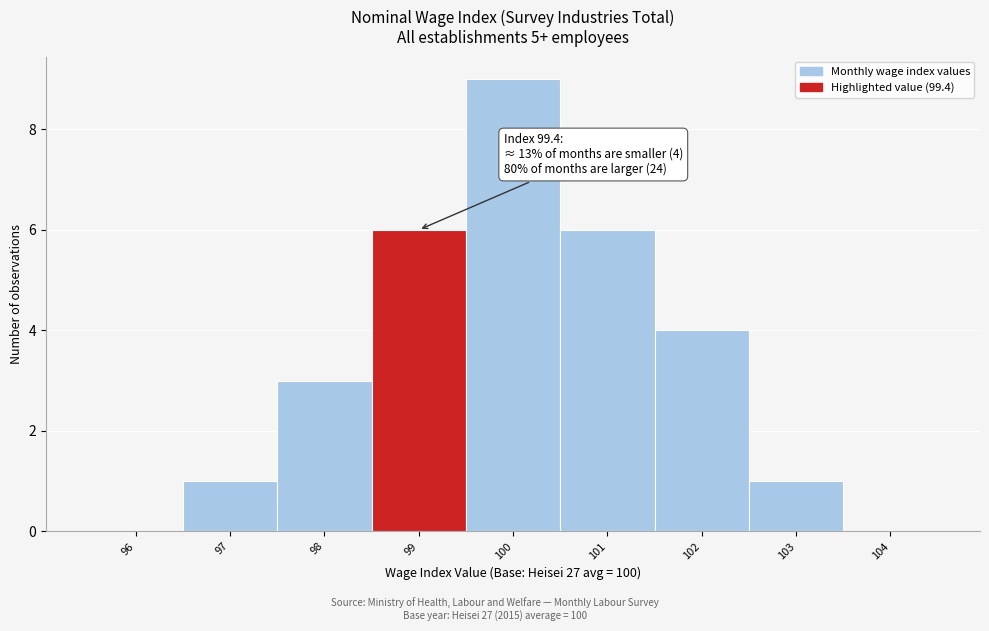

Reading right to left, what are all the values shown in this chart?

104=0	103=1	102=4	101=6	100=9	99=6	98=3	97=1	96=0